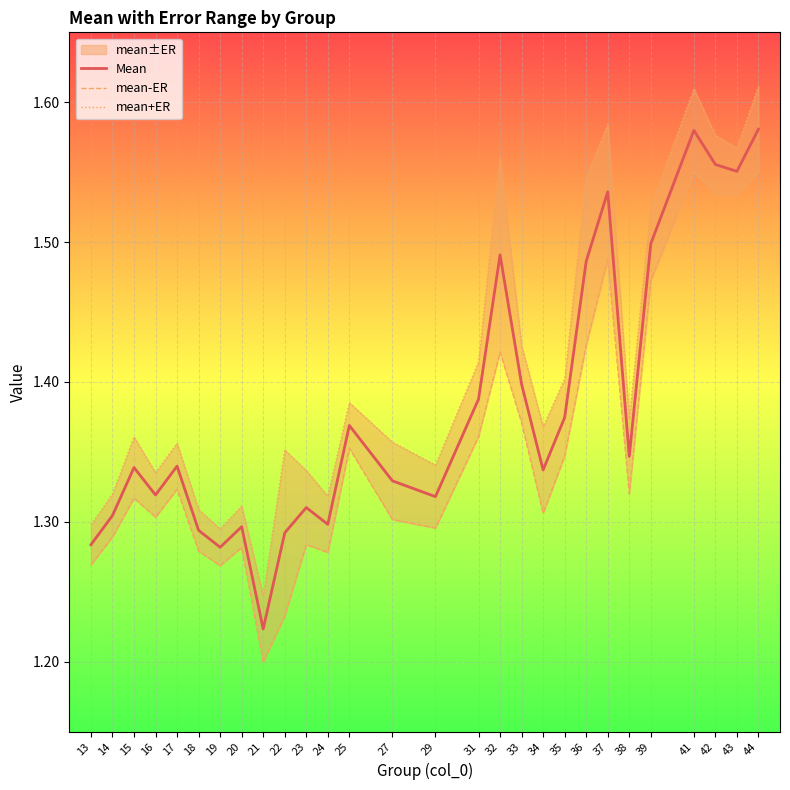

Is it true that Mean equals 0.3 at 21?

False